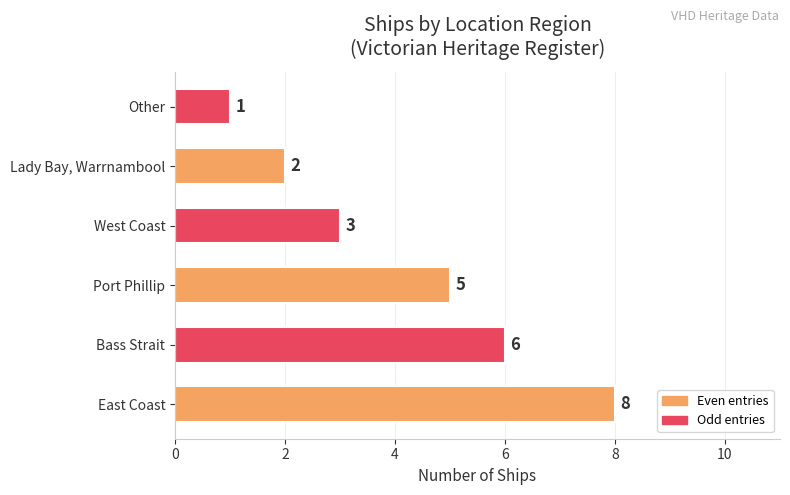

How many bars are there in total?

6